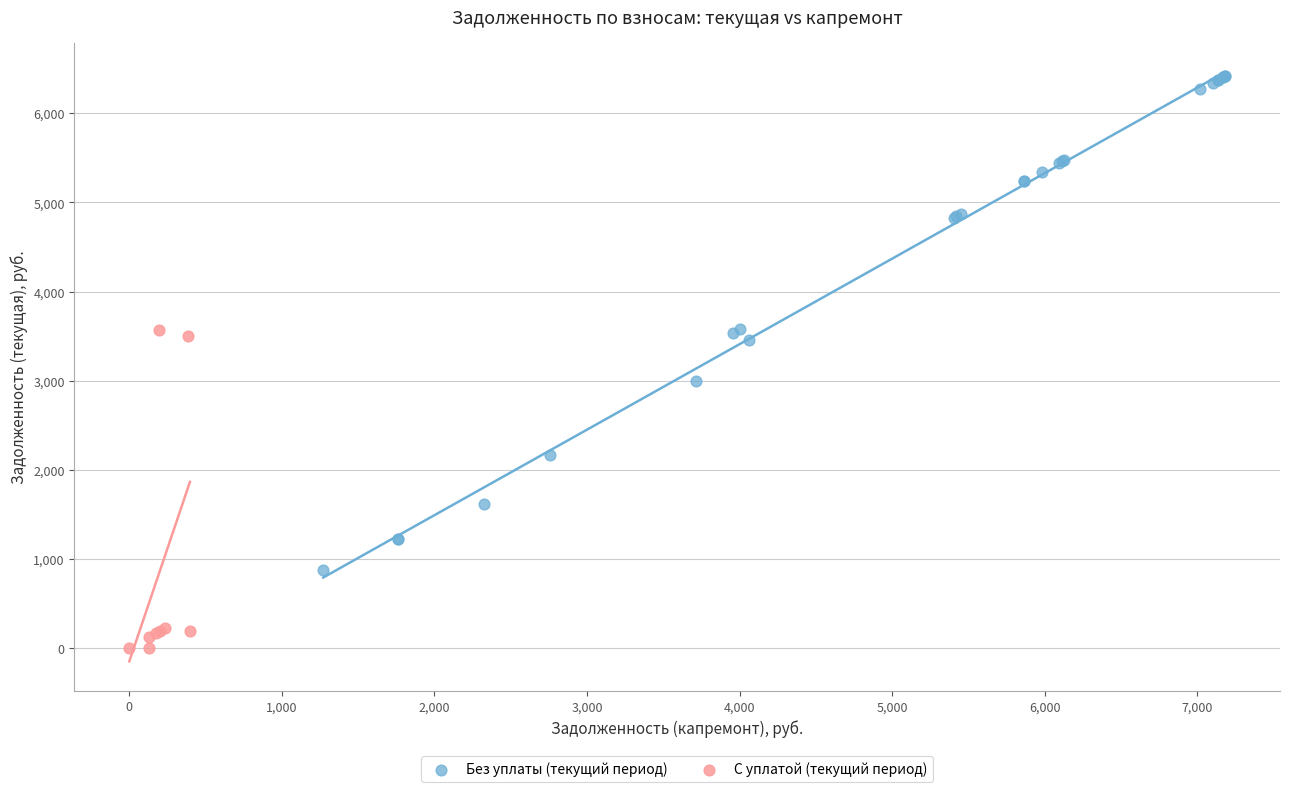

Which series has the widest spread of Y values?

Без уплаты (текущий период)